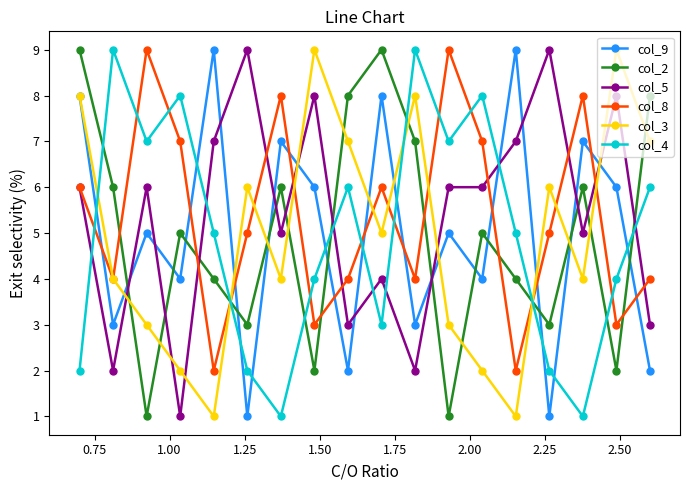

True or false: col_8 and col_4 intersect in this chart.

True